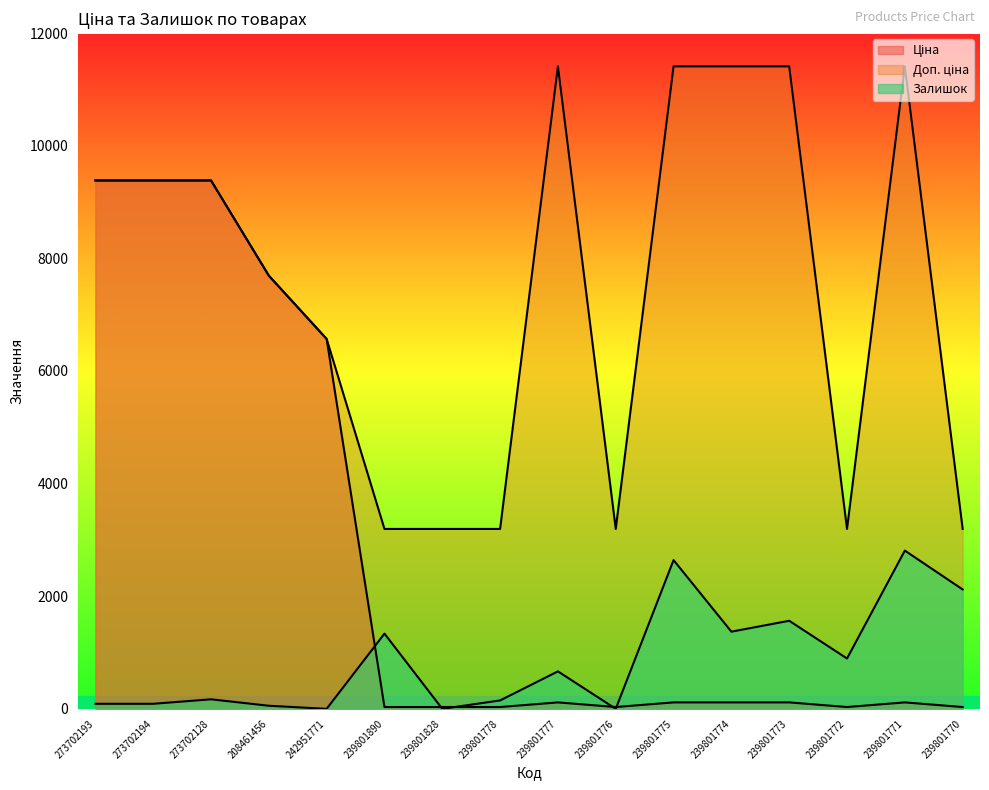

Rank the series by their maximum value, from highest to lowest.

Доп. ціна, Ціна, Залишок